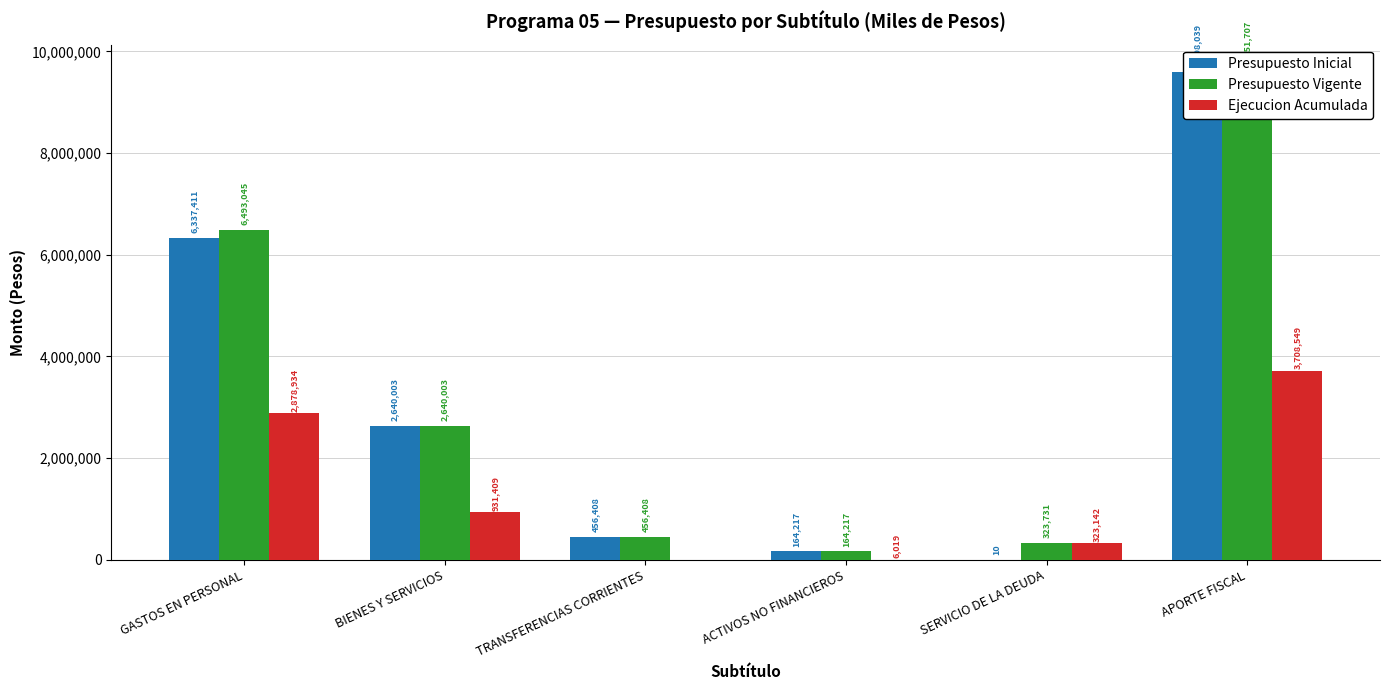

Is it true that Presupuesto Inicial equals 9598039 at APORTE FISCAL?

True